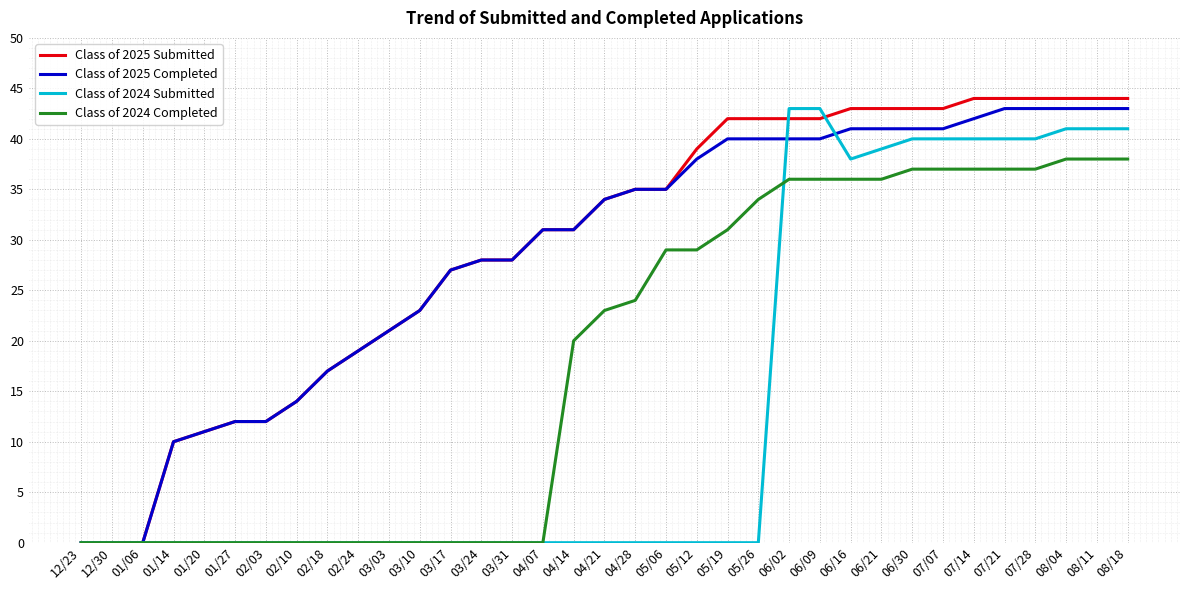

What is the difference between the highest and lowest values at 02/03?

12